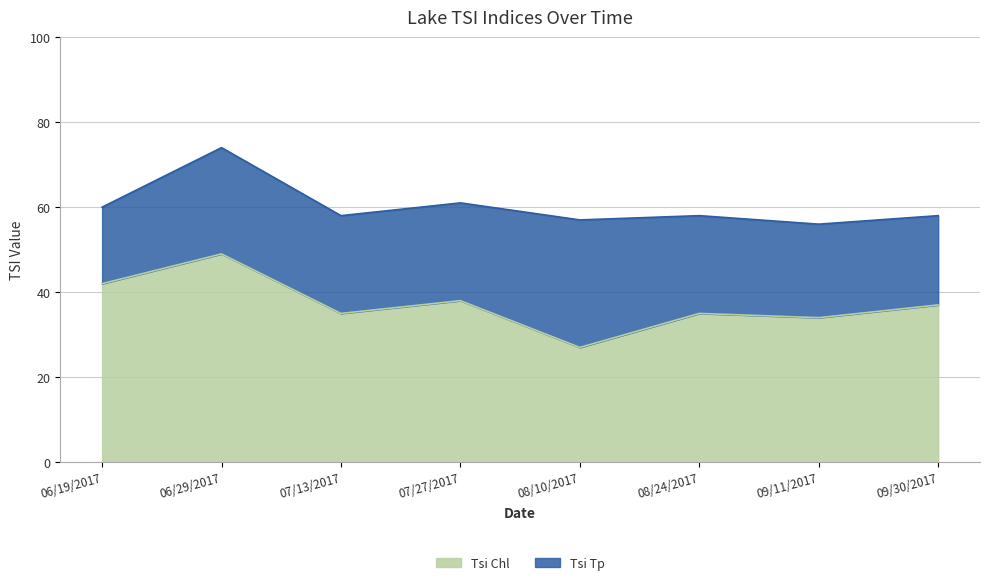

Reading left to right, what are all the values shown in this chart?

Tsi Chl: 06/19/2017=42	06/29/2017=49	07/13/2017=35	07/27/2017=38	08/10/2017=27	08/24/2017=35	09/11/2017=34	09/30/2017=37
Tsi Tp: 06/19/2017=60	06/29/2017=74	07/13/2017=58	07/27/2017=61	08/10/2017=57	08/24/2017=58	09/11/2017=56	09/30/2017=58